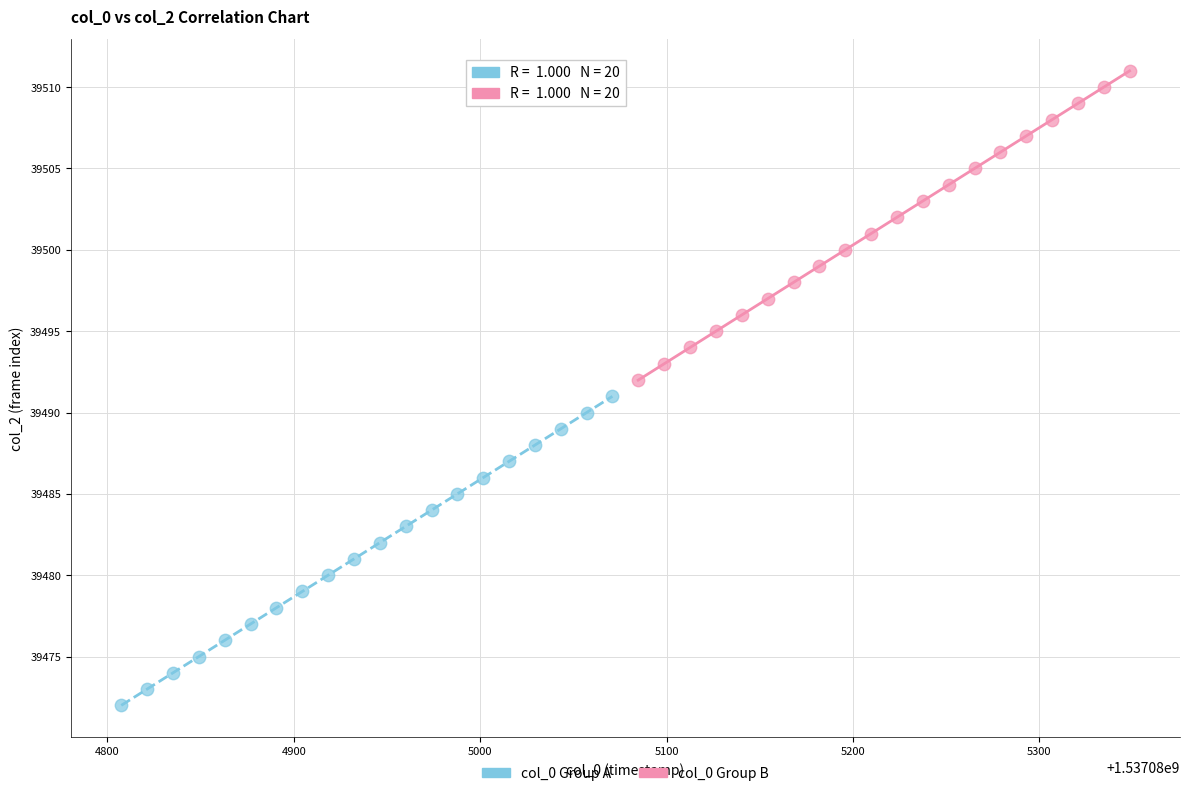

Which series contains the lowest Y value?

col_0 Group A